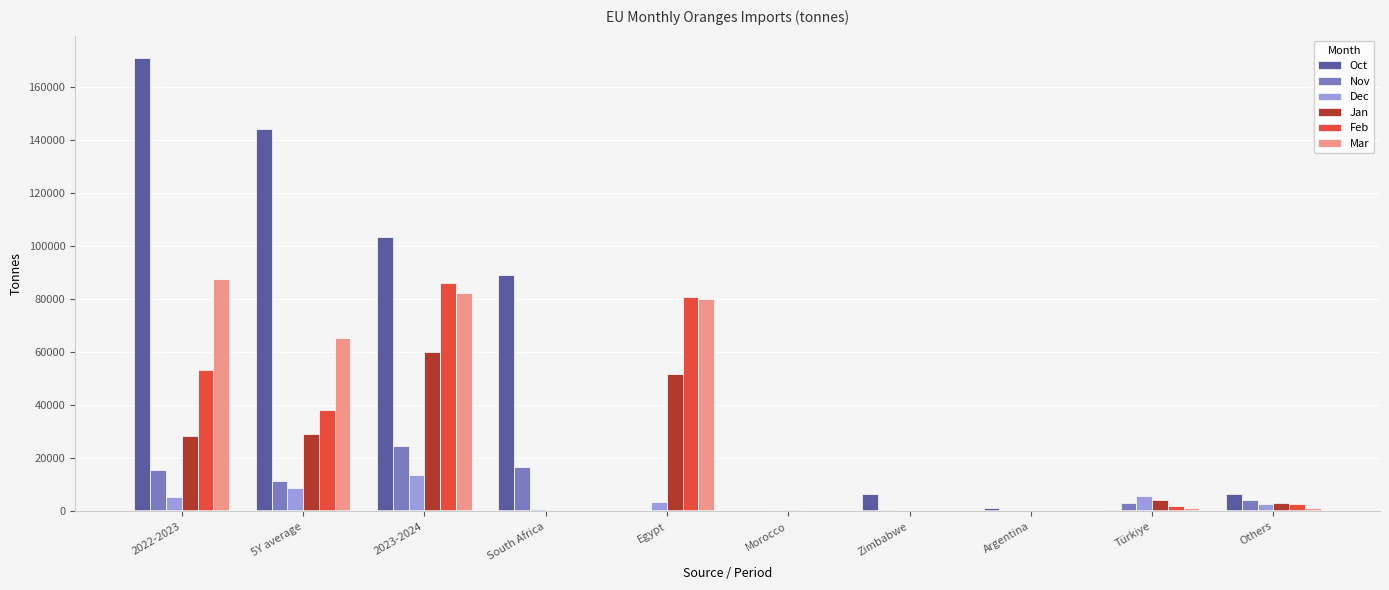

Are the bars horizontal?

No